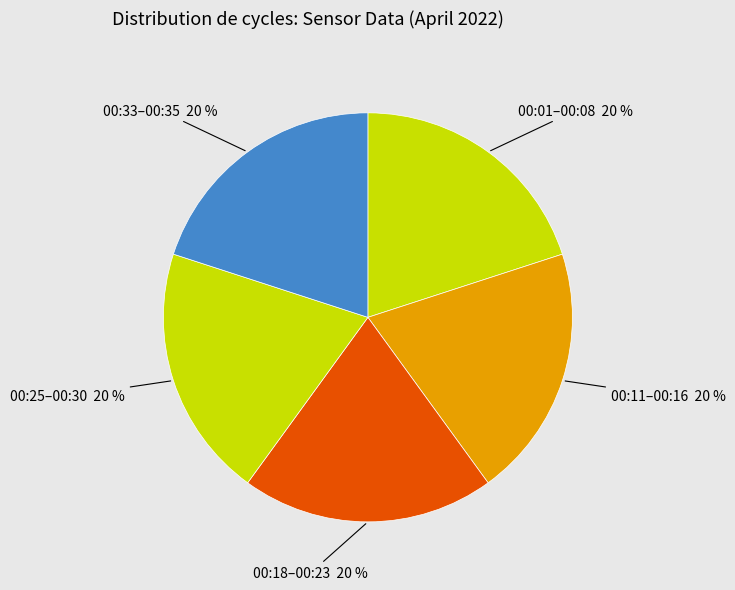

Which slice is the smallest?

00:35